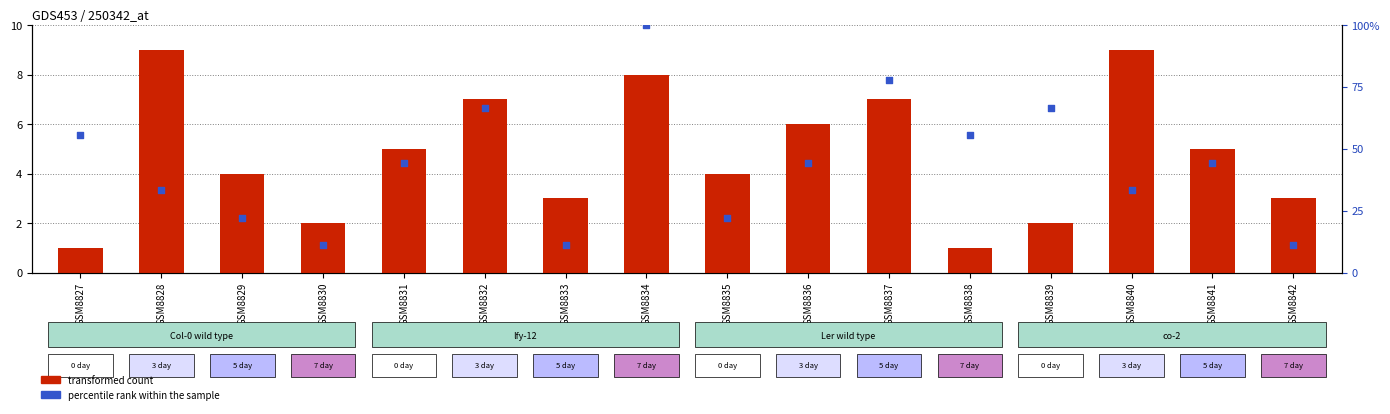

Is the value of percentile rank within the sample at GSM8832 greater than the value of transformed count at GSM8832?

Yes